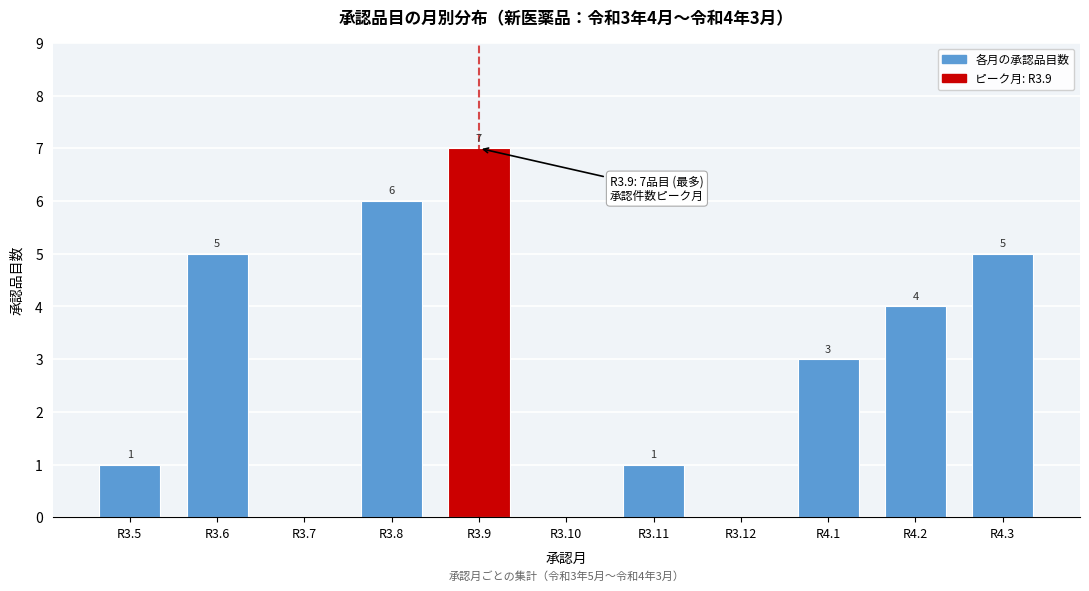

Reading left to right, what are all the values shown in this chart?

R3.5=1	R3.6=5	R3.7=0	R3.8=6	R3.9=7	R3.10=0	R3.11=1	R3.12=0	R4.1=3	R4.2=4	R4.3=5